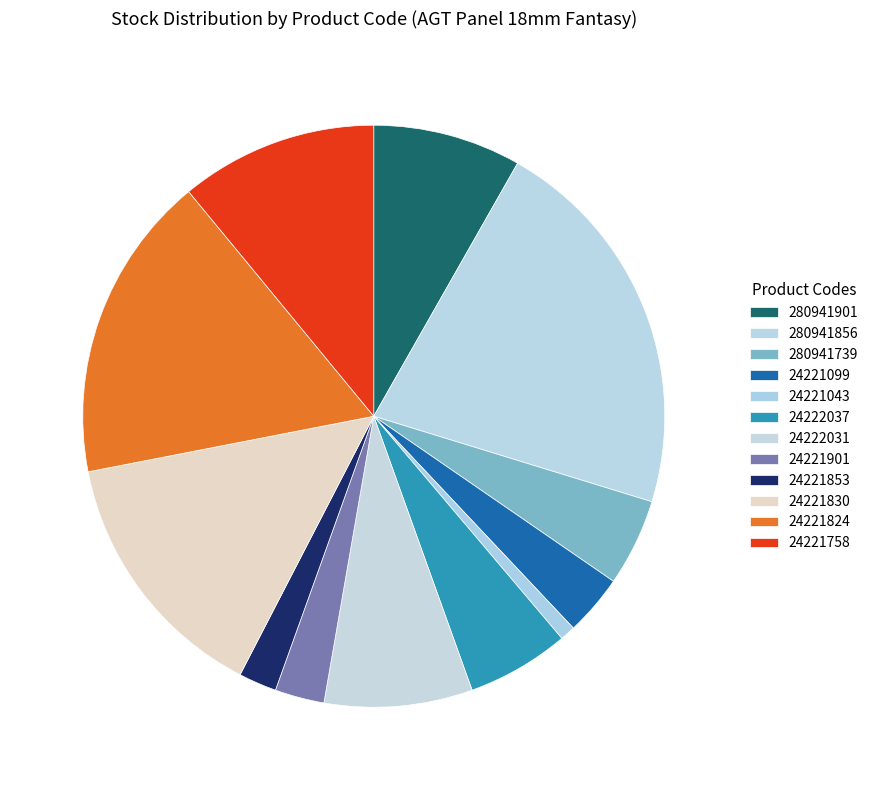

What is the change in value from 280941901 to 24221099?

-23